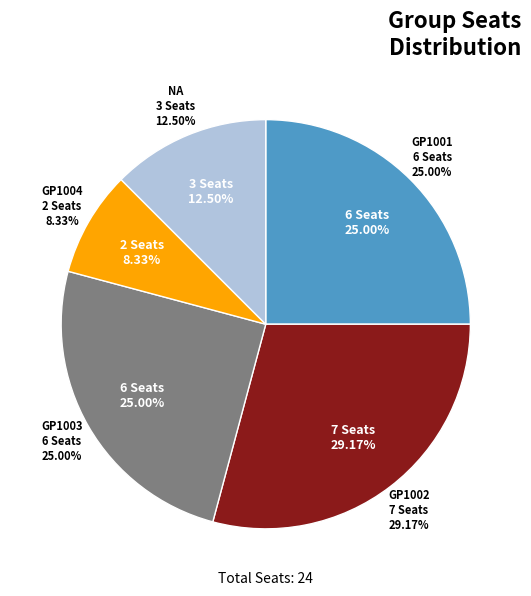

What is the largest slice in the pie chart?

GP1002